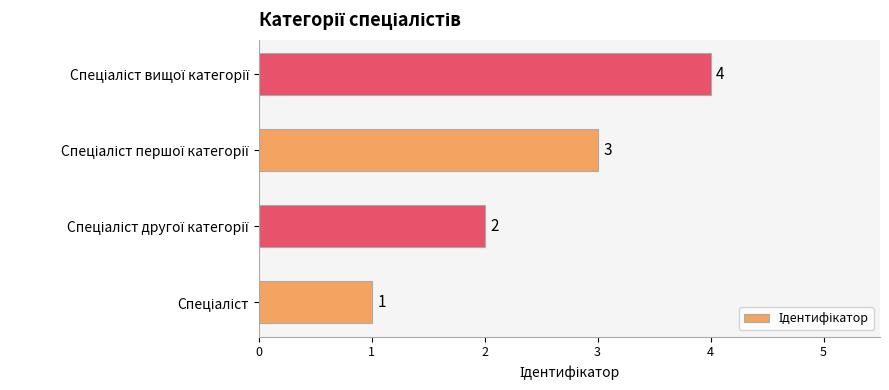

What is the difference between the maximum and minimum values?

3